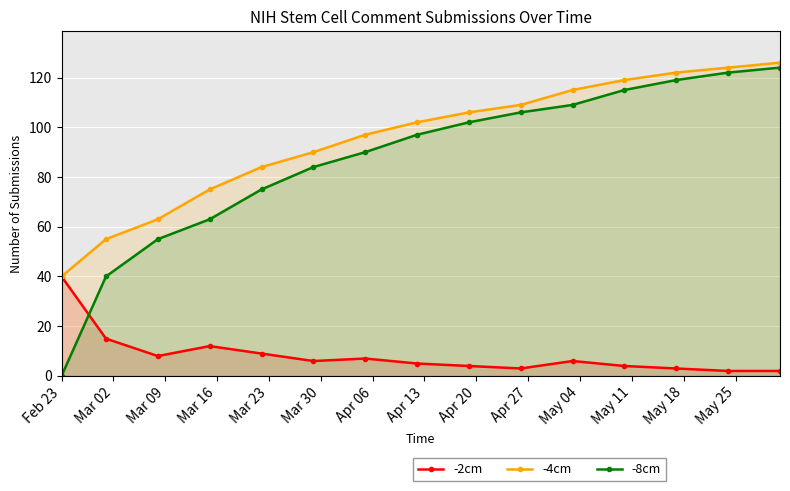

What are all the series names shown in the legend?

-2cm, -4cm, -8cm